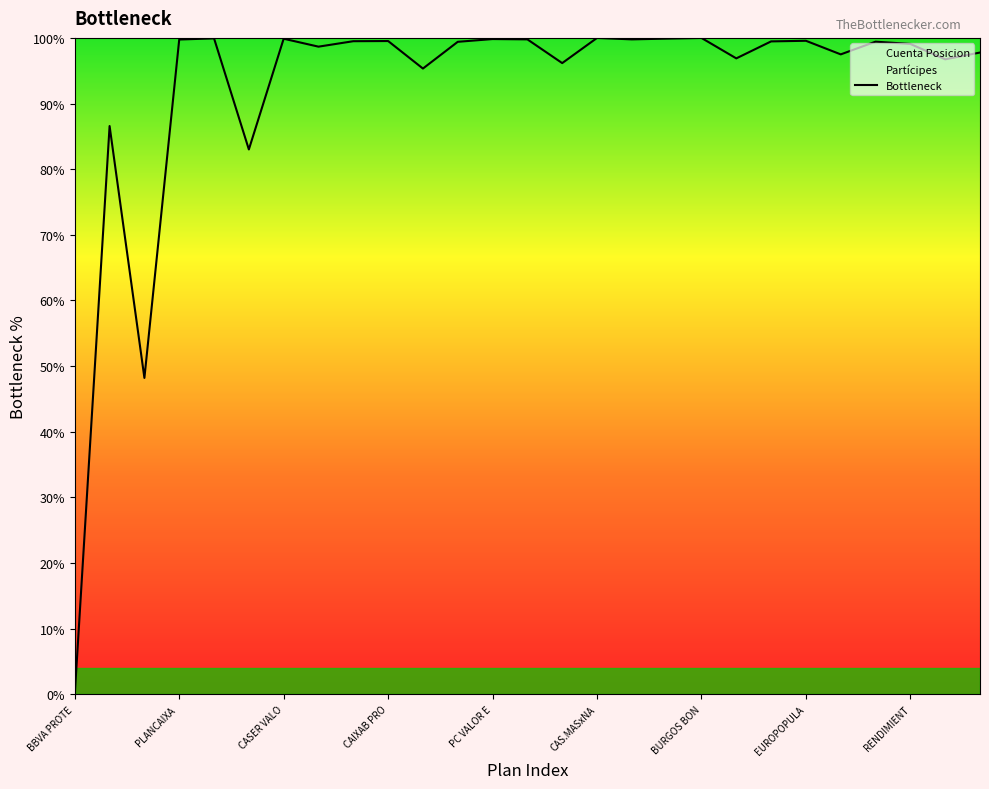

Reading right to left, extract all data points from this chart.

97.8	96.7	99.1	99.4	97.5	99.6	99.5	96.9	100.0	99.9	99.8	100.0	96.2	99.8	99.8	99.4	95.3	99.5	99.5	98.7	99.9	83.0	99.9	99.8	48.2	86.6	0.0